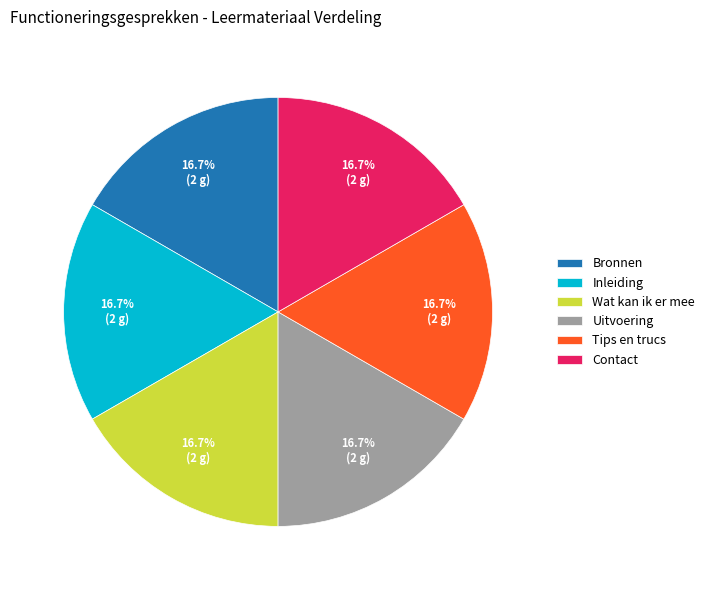

What percentage is NOT represented by Uitvoering?

83.3%